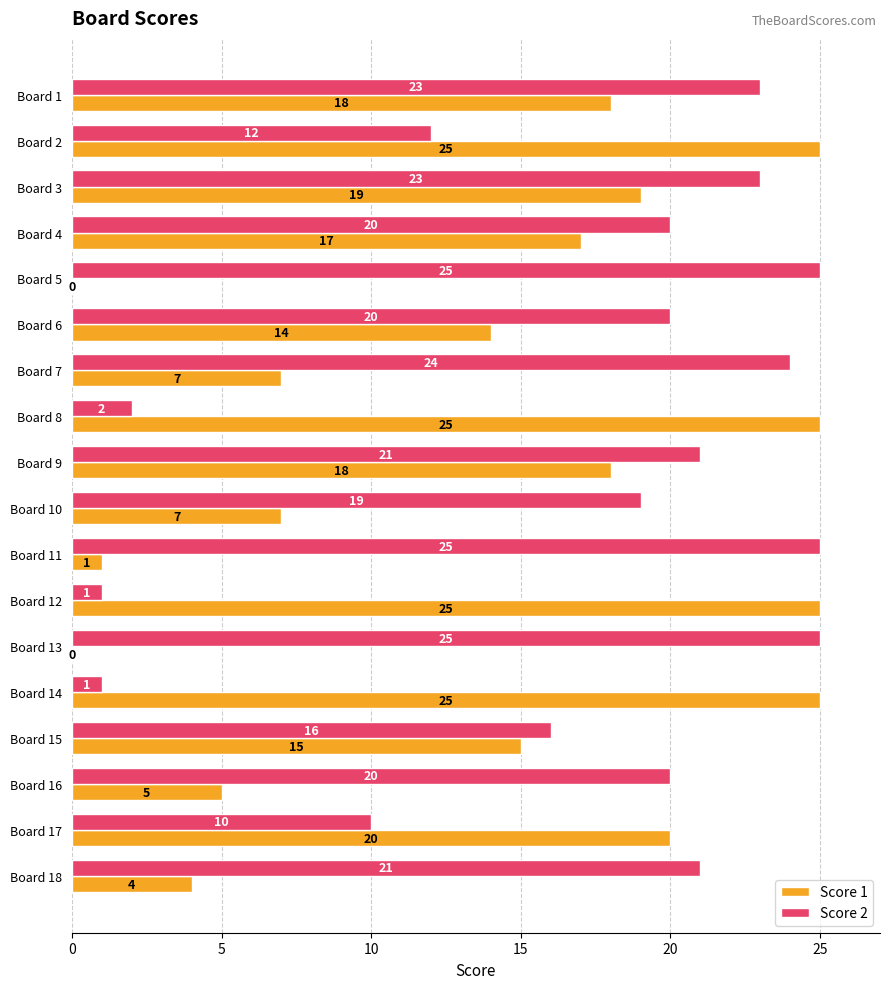

The Score 1 series shows 25 at Board 14. True or false?

True